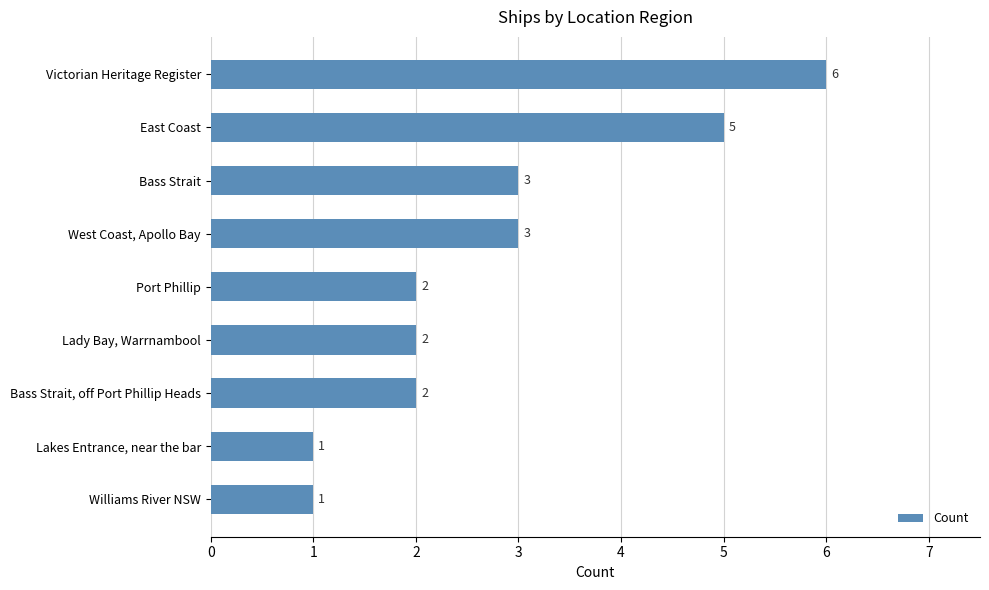

Reading top to bottom, what are all the values shown in this chart?

6	5	3	3	2	2	2	1	1